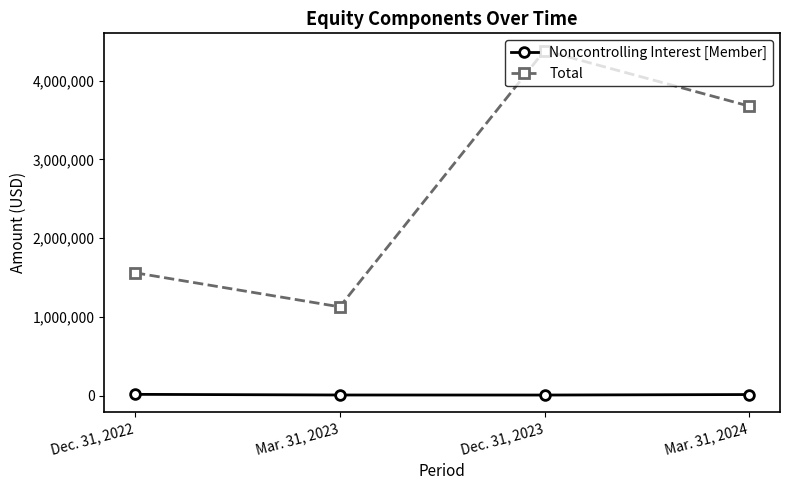

Which series has the largest total across all categories?

Total